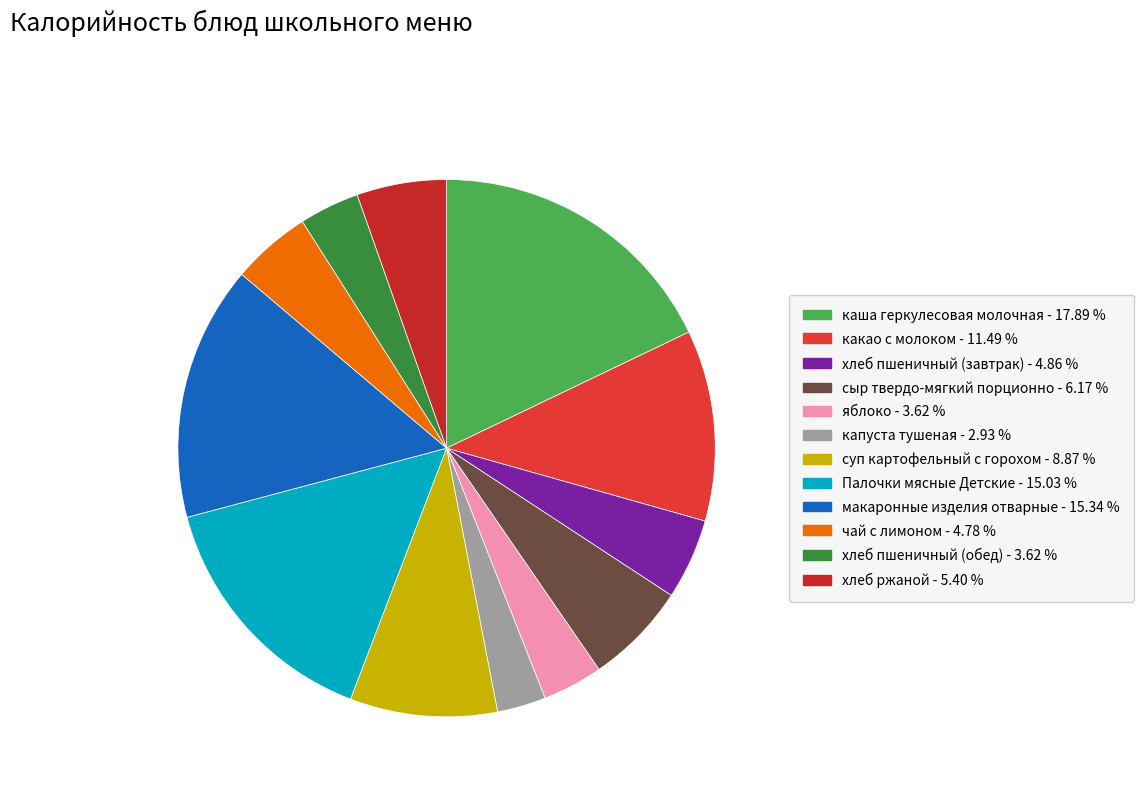

To the nearest percent, what percentage of the pie is хлеб пшеничный (обед)?

4%